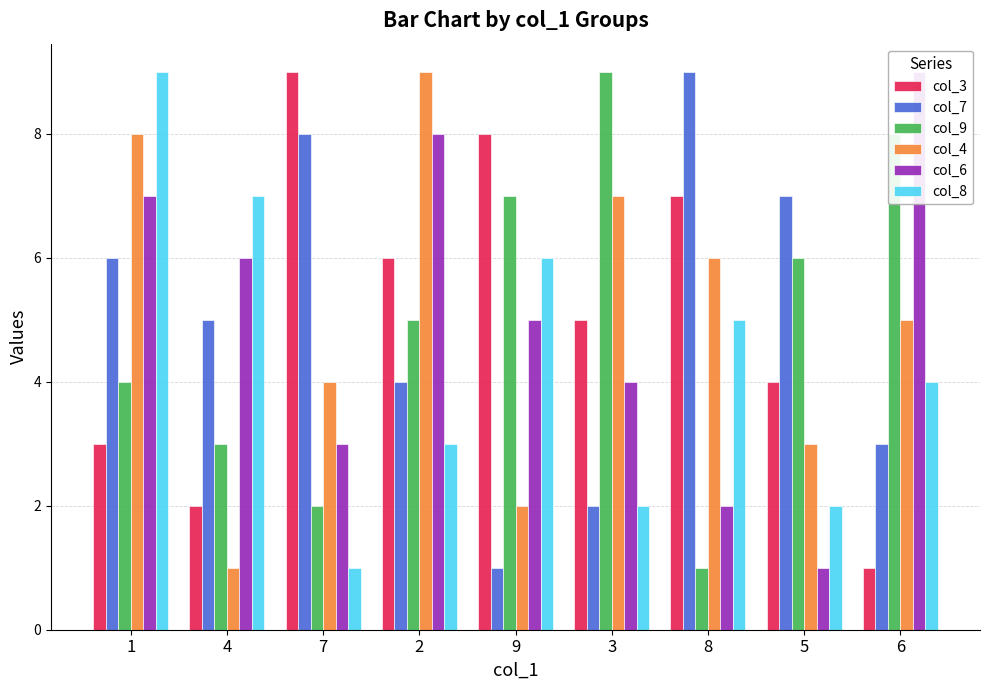

What is the difference between the maximum and minimum values in the col_3 series?

8